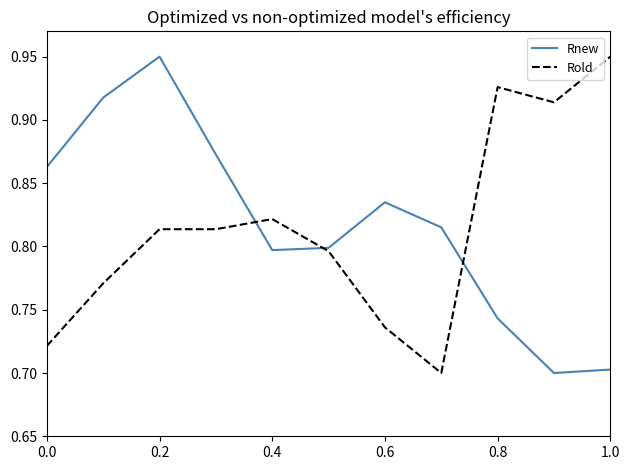

What is the average value of the Rold series?

0.8